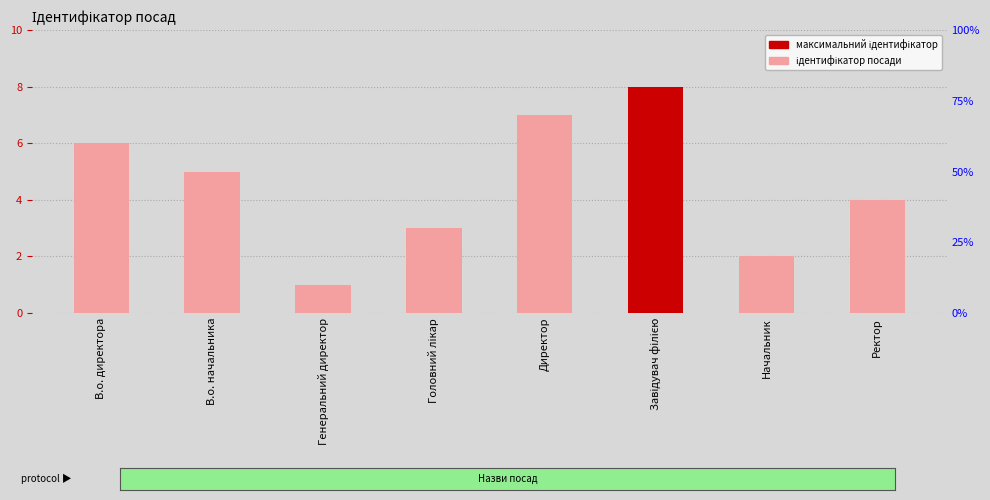

What is the value of the 6th bar from the left?

8